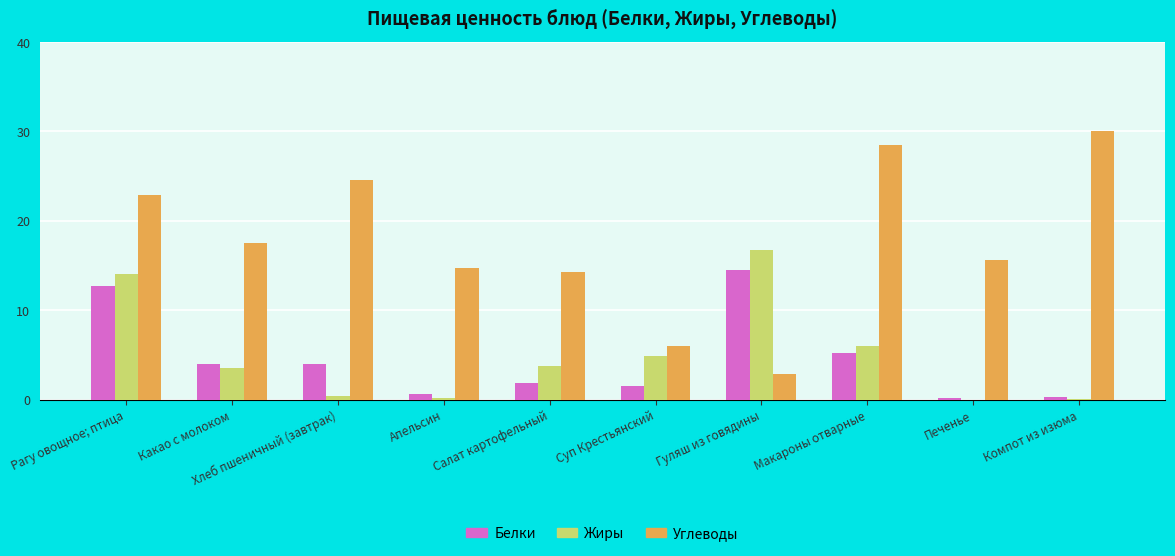

Between Апельсин and Компот из изюма, which series saw the biggest shift?

Углеводы